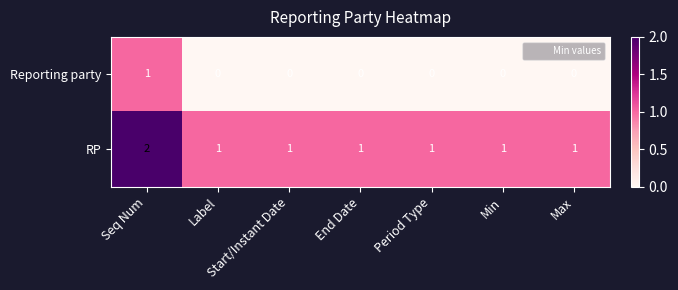

Which series has the largest total across all categories?

RP